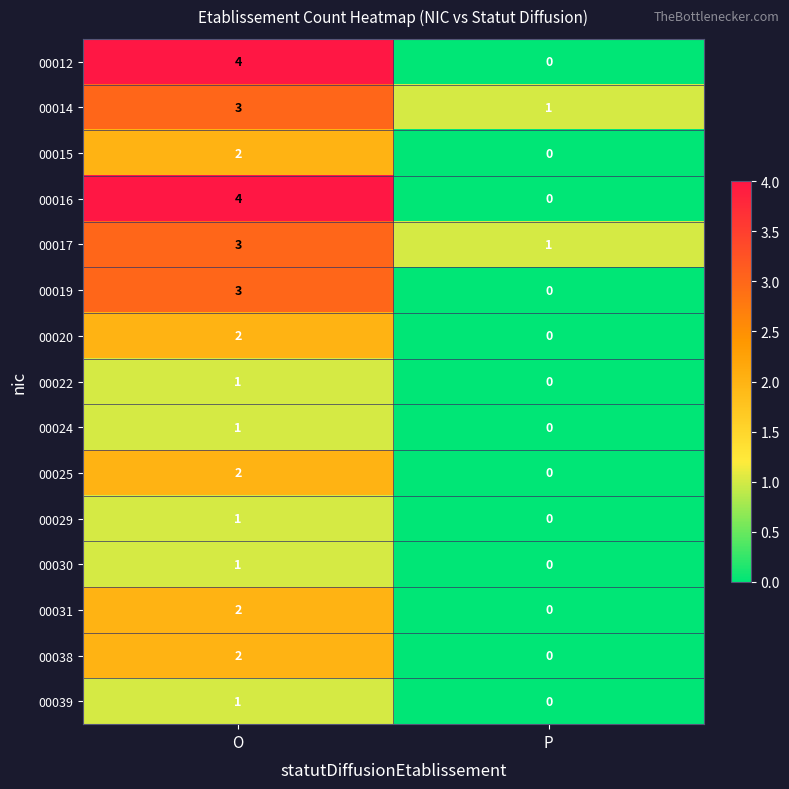

What is the difference between the highest and lowest values at O?

3